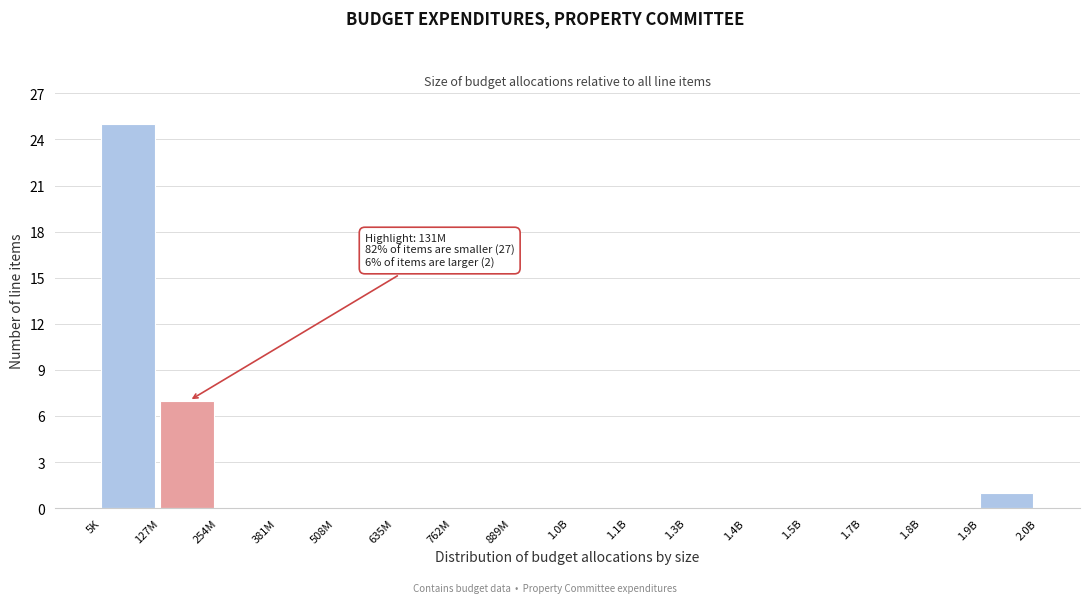

Reading left to right, extract all data points from this chart.

5K=25	127M=7	254M=0	381M=0	508M=0	635M=0	762M=0	889M=0	1.0B=0	1.1B=0	1.3B=0	1.4B=0	1.5B=0	1.7B=0	1.8B=0	1.9B=1